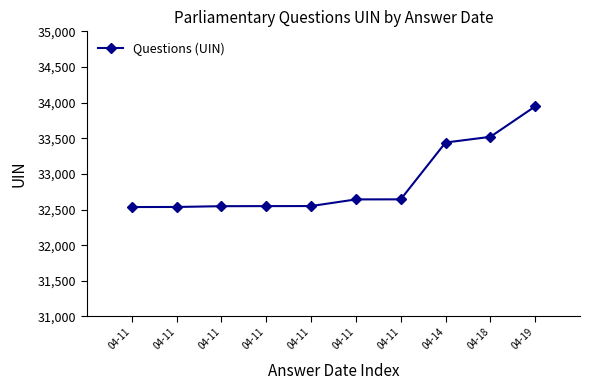

How many lines are shown in the chart?

1